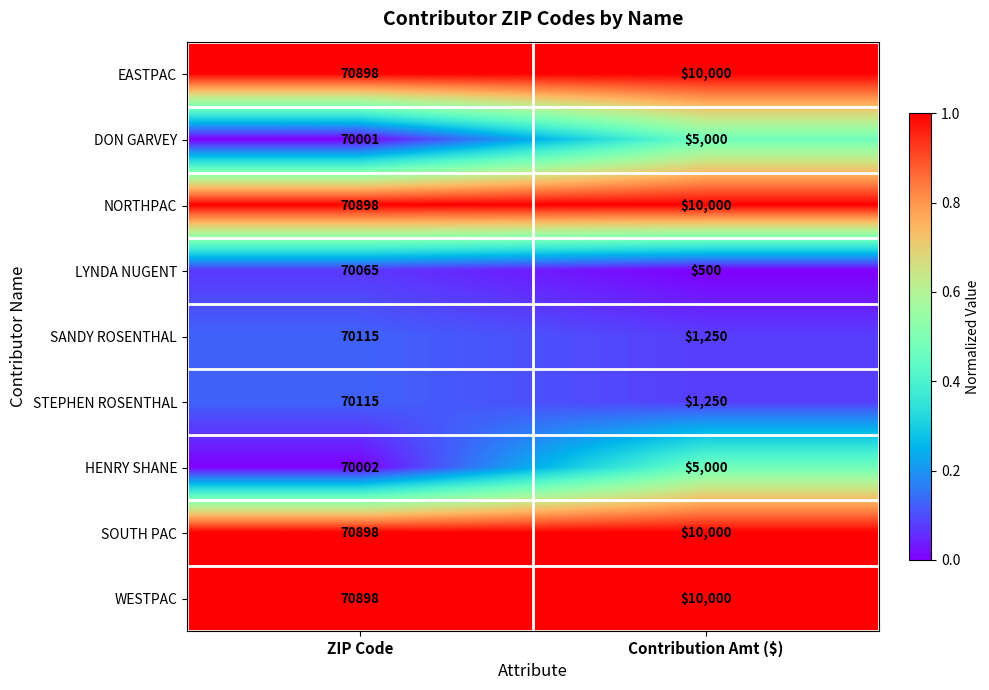

What is the total value across all series at Contribution Amt ($)?

53000